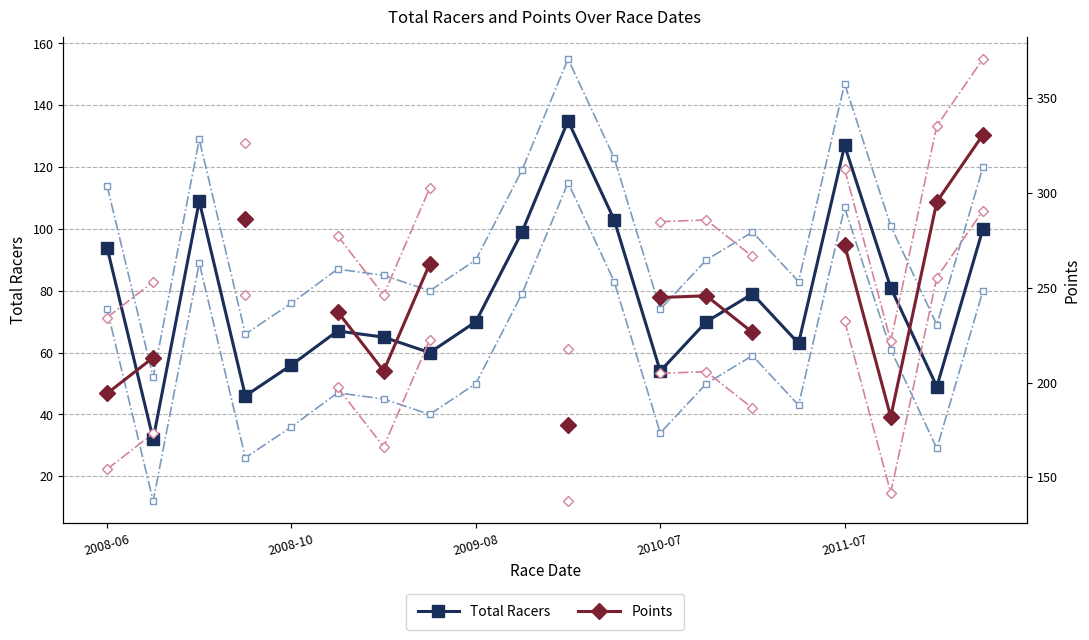

Which series has the largest range (max minus min)?

Points